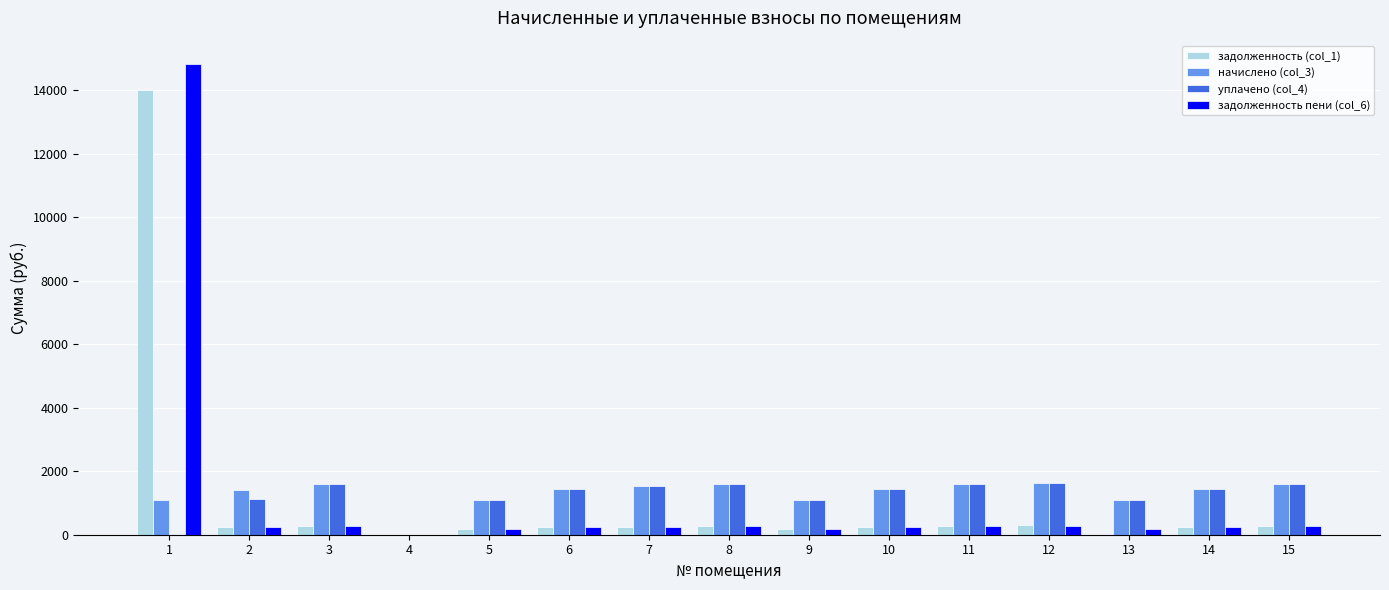

How many values in the уплачено (col_4) series exceed 1448?

8